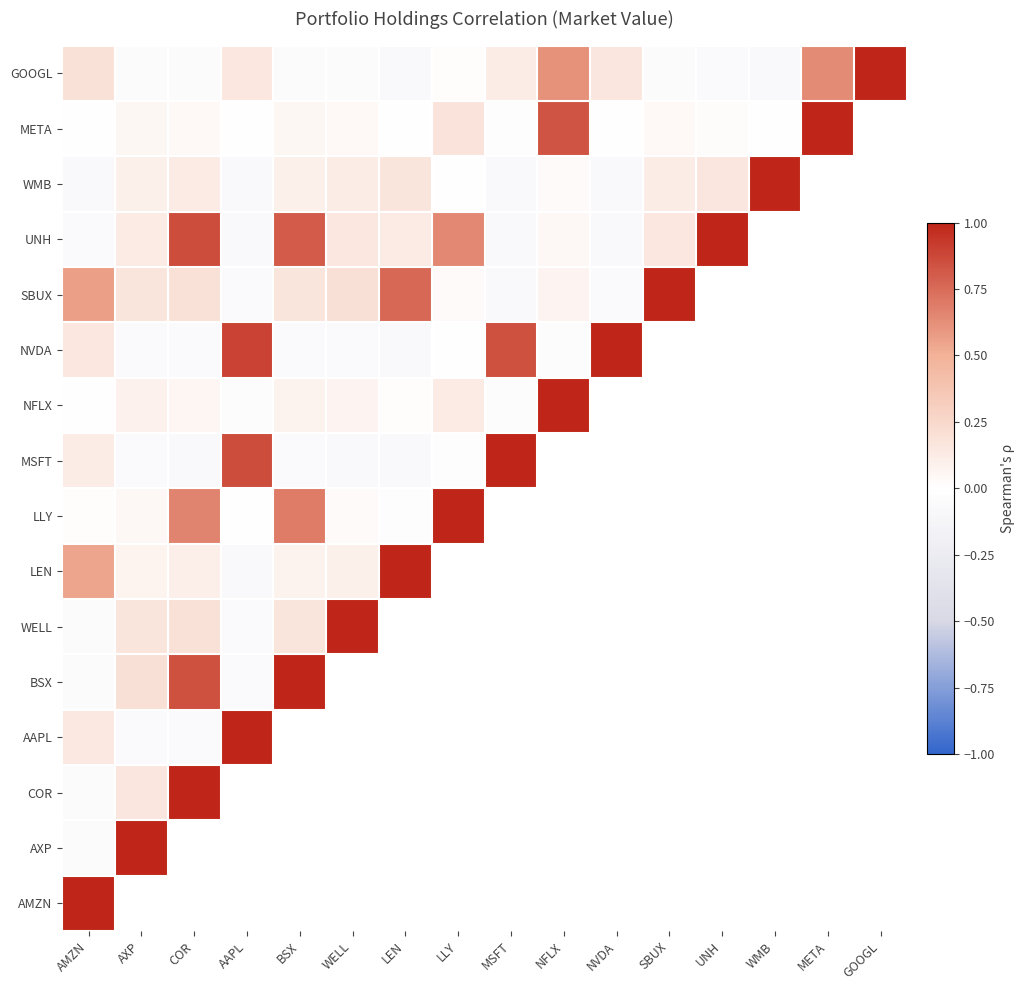

What is the difference between the highest and lowest values at META?

0.4